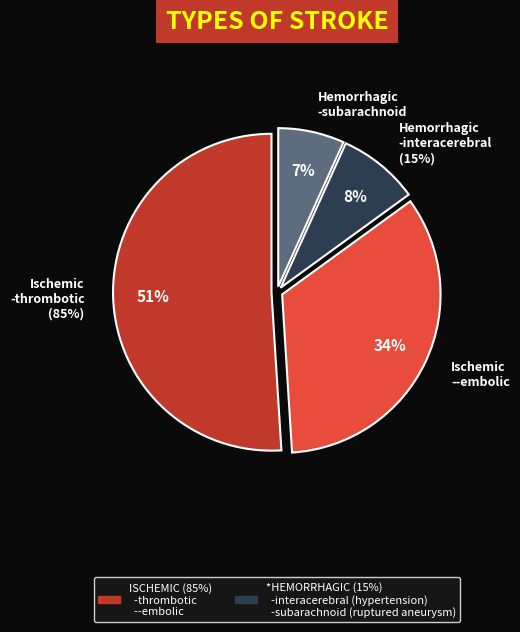

True or false: 29/19934 accounts for 15% of the total.

False